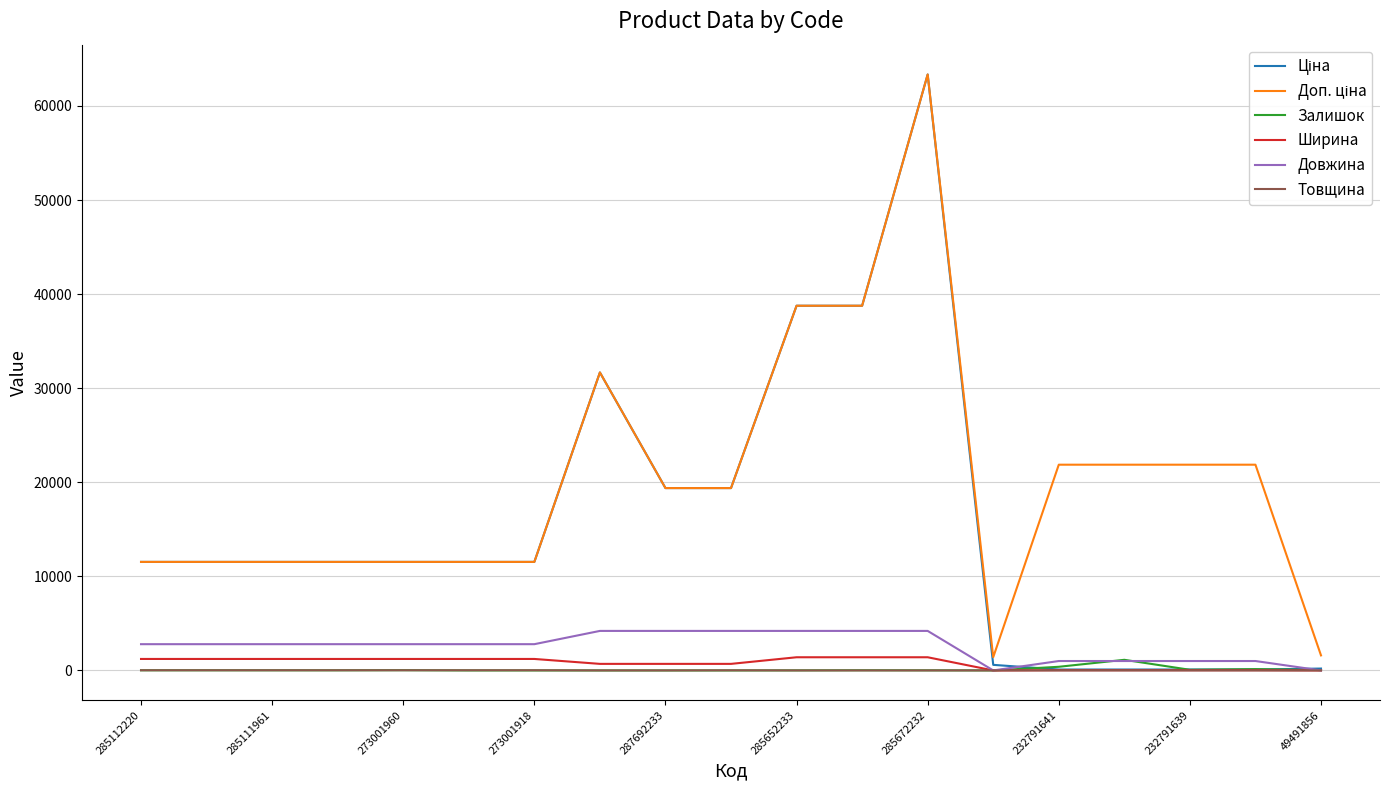

True or false: Довжина has a value of 4200.0 at 285672232.

True